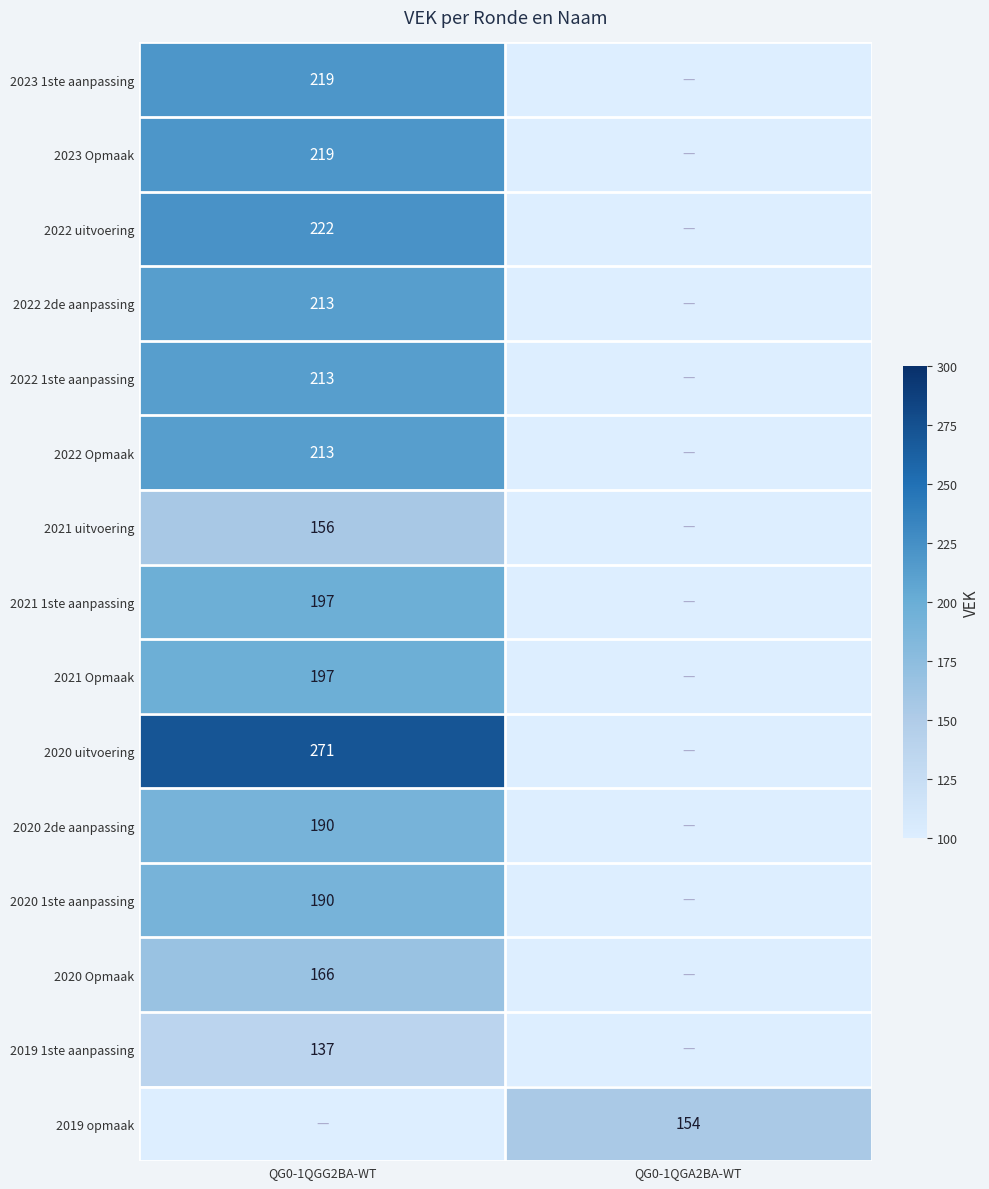

The value of 2021 1ste aanpassing at QG0-1QGG2BA-WT is 197. True or false?

True